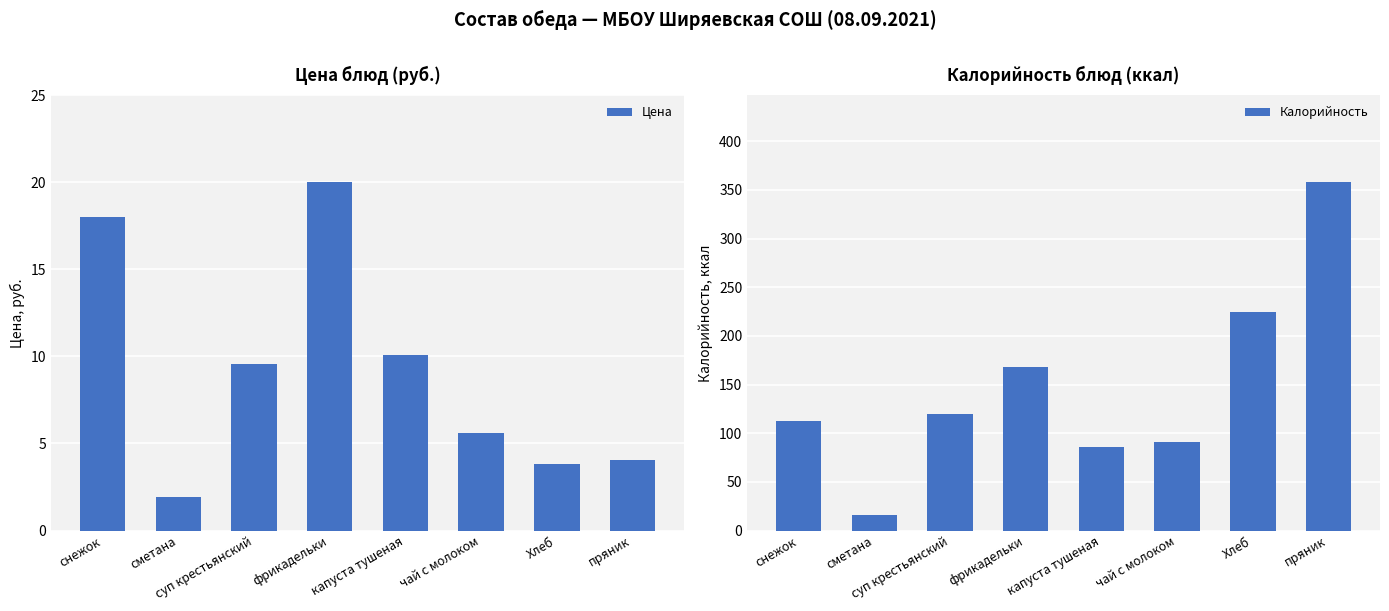

What is the label of the 5th bar from the right?

фрикадельки